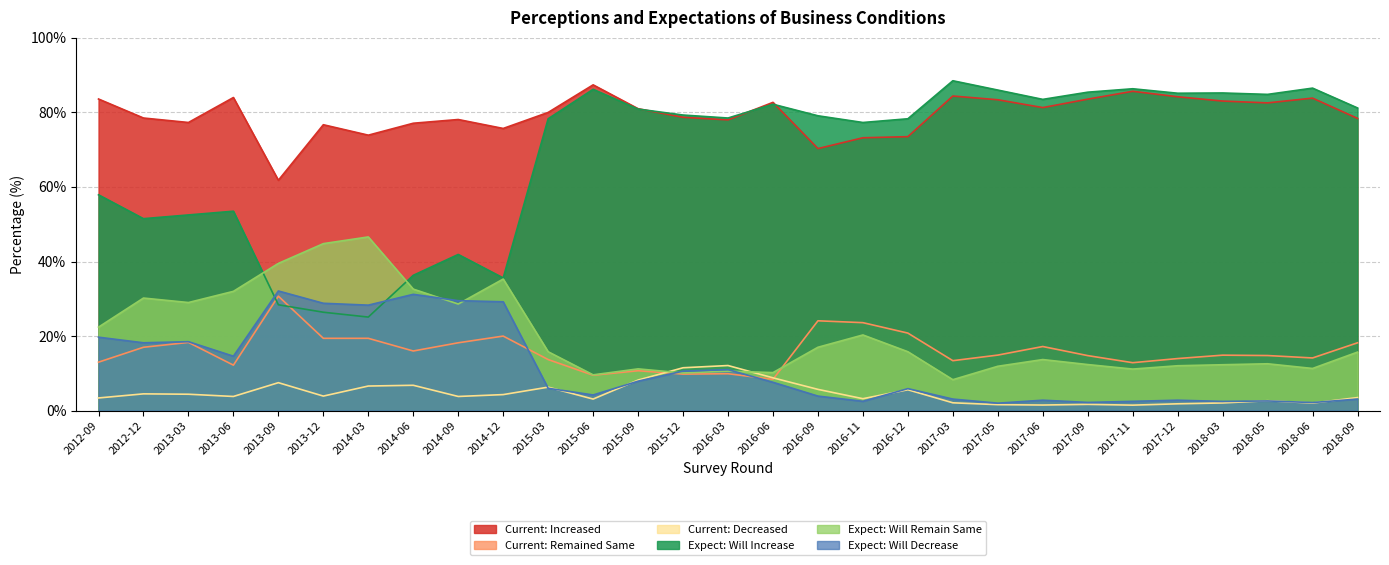

Where does the Expect: Will Remain Same series first go above 15?

2012-09